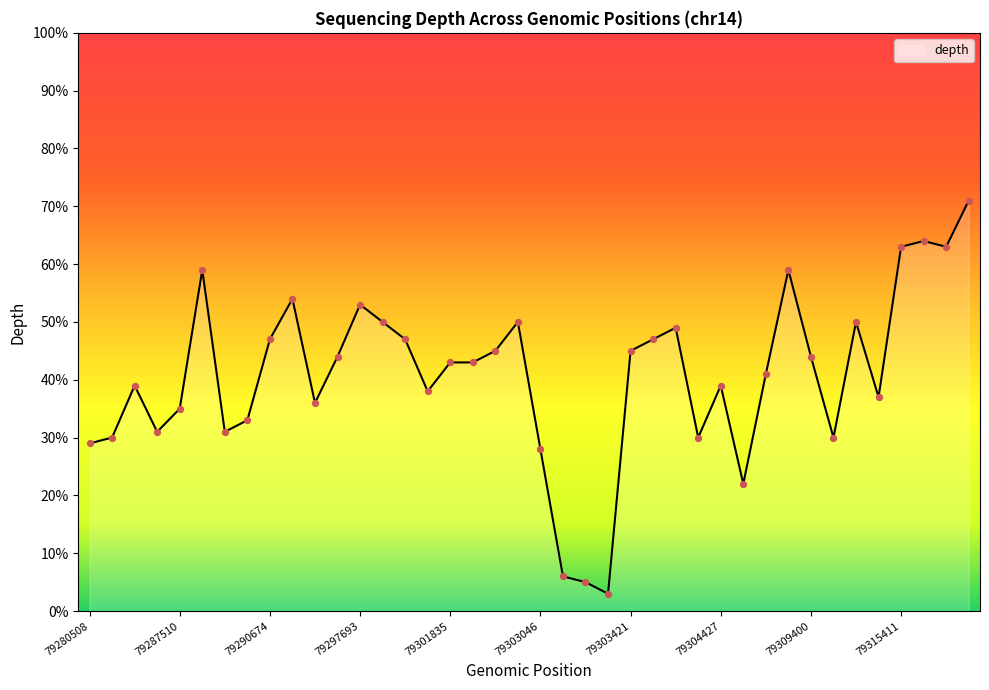

What is the smallest value displayed?

3